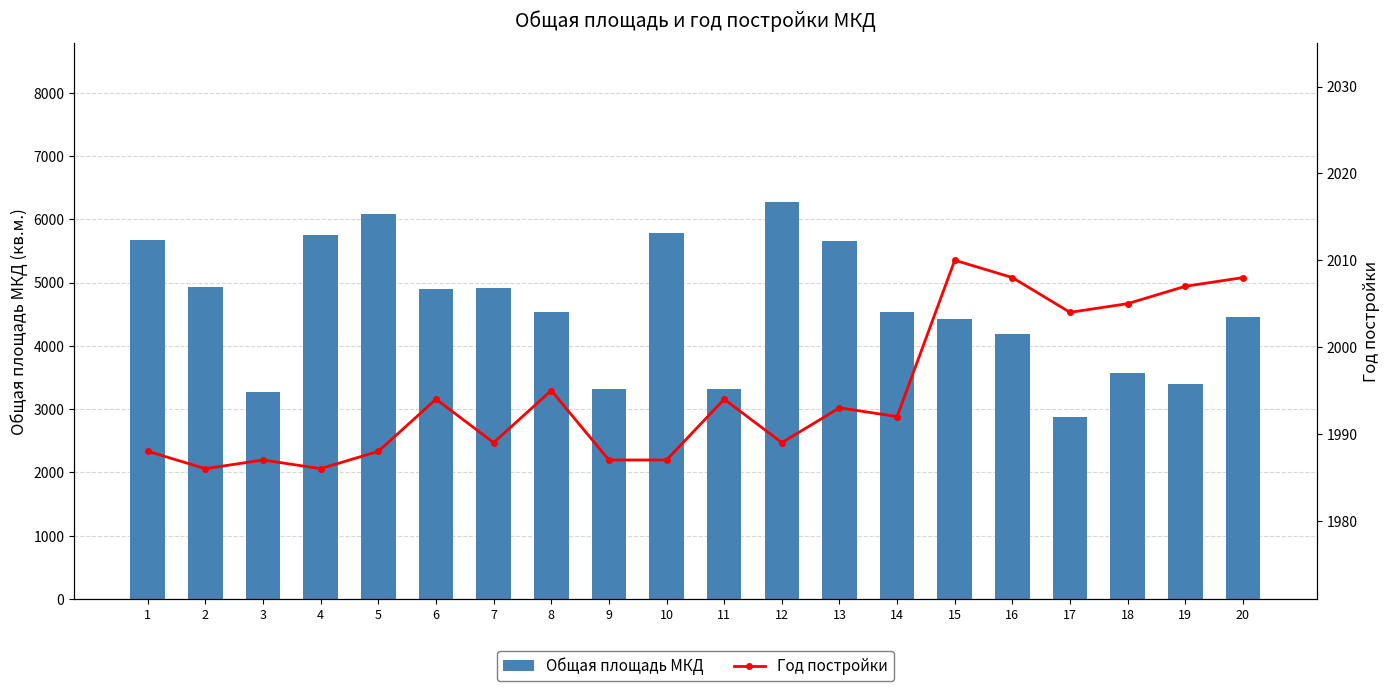

Count the number of data series in this chart.

2